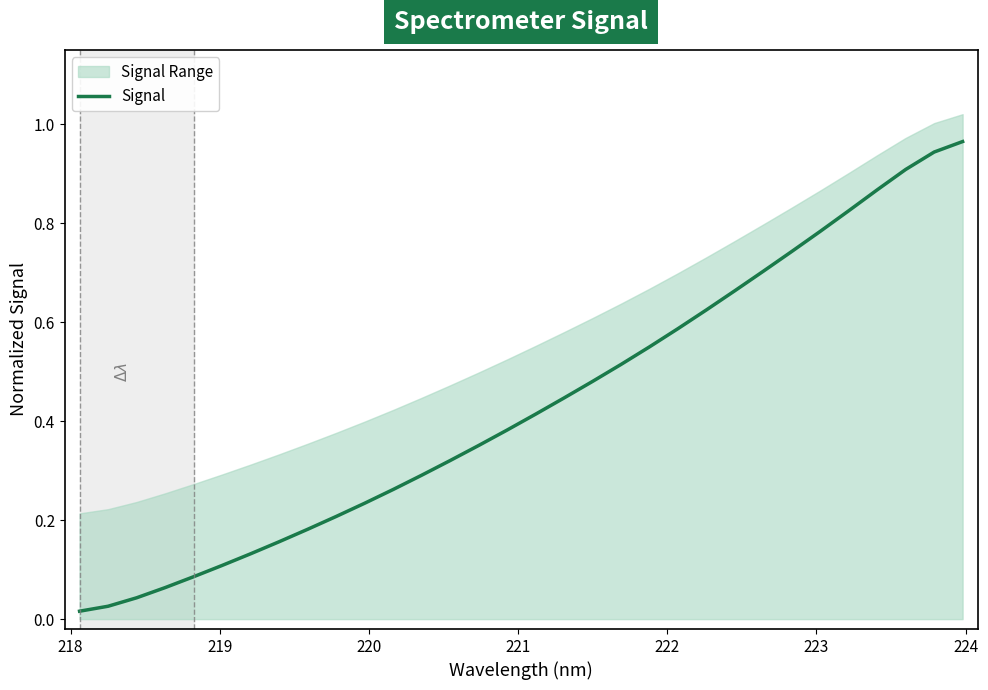

Is it true that the value at 219 is 0.0?

False